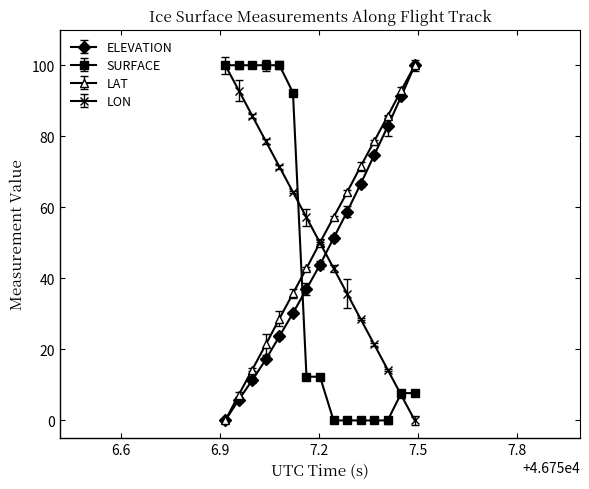

What are all the series names shown in the legend?

ELEVATION, SURFACE, LAT, LON